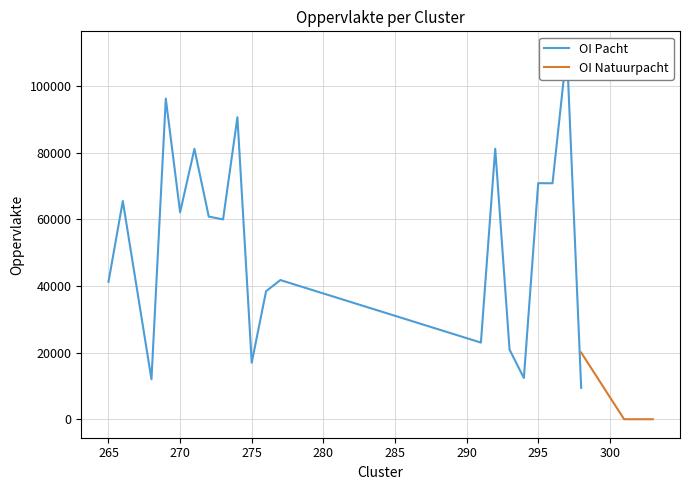

How many lines are shown in the chart?

2